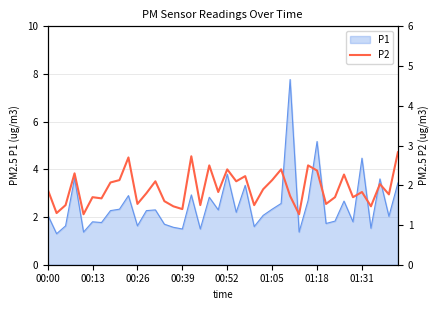

What is the lowest value of the P1 series?

1.3